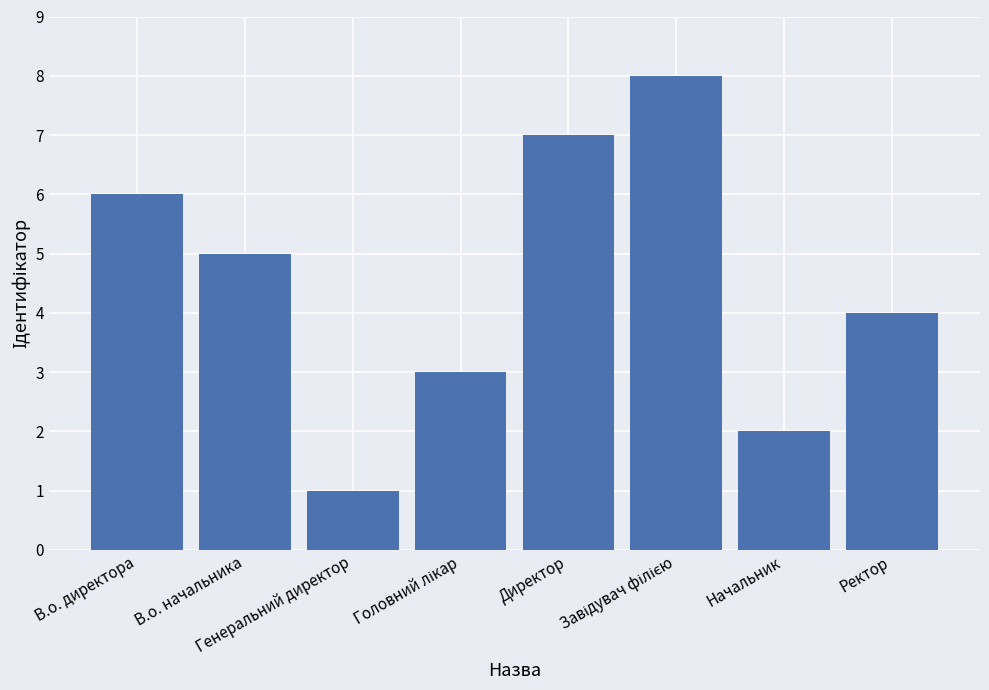

What is the difference between the maximum and minimum values?

7